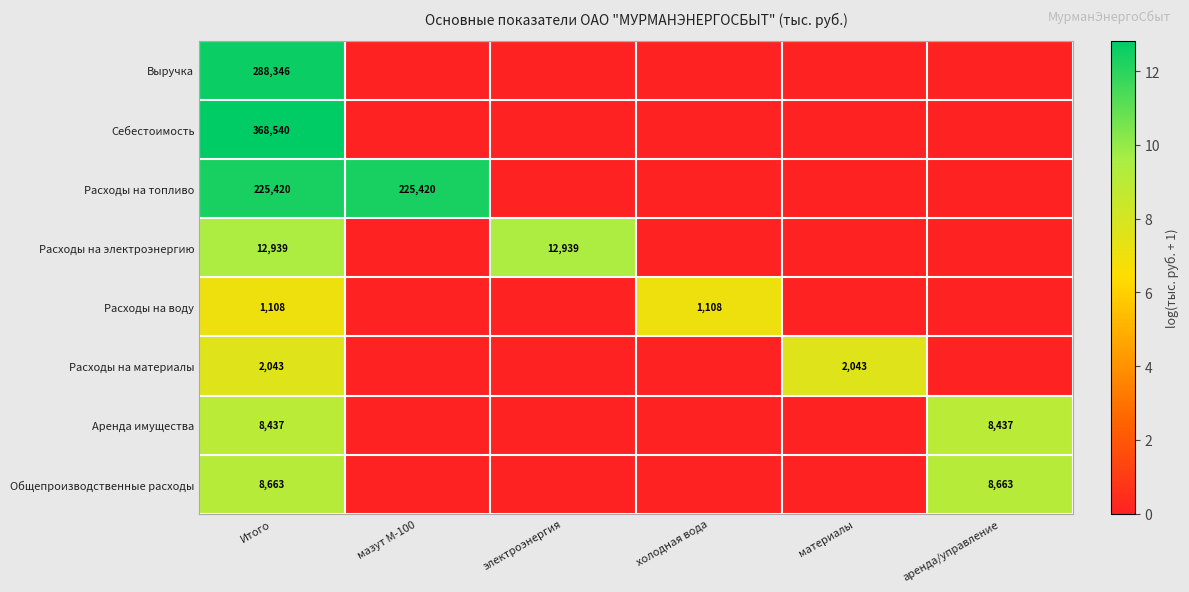

The value of Расходы на воду at холодная вода is 4.8. True or false?

False